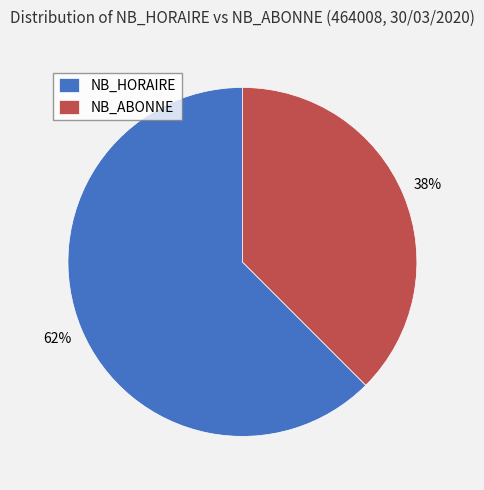

Rank the categories by value from lowest to highest.

NB_ABONNE, NB_HORAIRE